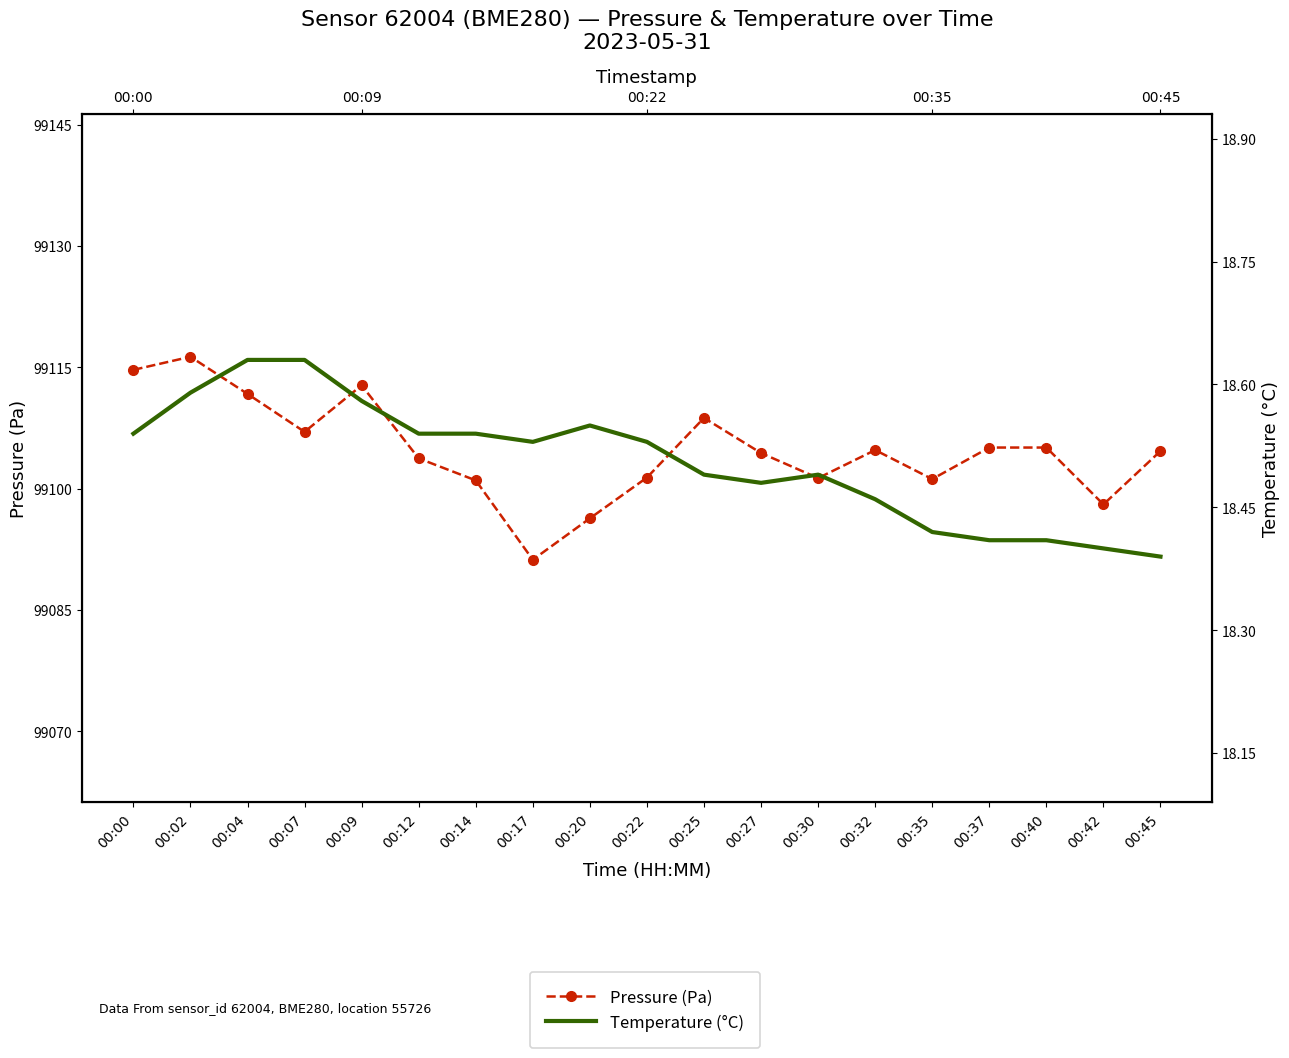

Reading left to right, transcribe all the data shown in this chart.

Pressure (Pa): 00:00=99114.7	00:02=99116.3	00:04=99111.7	00:07=99107.0	00:09=99112.8	00:12=99103.8	00:14=99101.0	00:17=99091.2	00:20=99096.3	00:22=99101.4	00:25=99108.8	00:27=99104.4	00:30=99101.3	00:32=99104.8	00:35=99101.2	00:37=99105.1	00:40=99105.1	00:42=99098.1	00:45=99104.7
Temperature (°C): 00:00=18.5	00:02=18.6	00:04=18.6	00:07=18.6	00:09=18.6	00:12=18.5	00:14=18.5	00:17=18.5	00:20=18.6	00:22=18.5	00:25=18.5	00:27=18.5	00:30=18.5	00:32=18.5	00:35=18.4	00:37=18.4	00:40=18.4	00:42=18.4	00:45=18.4